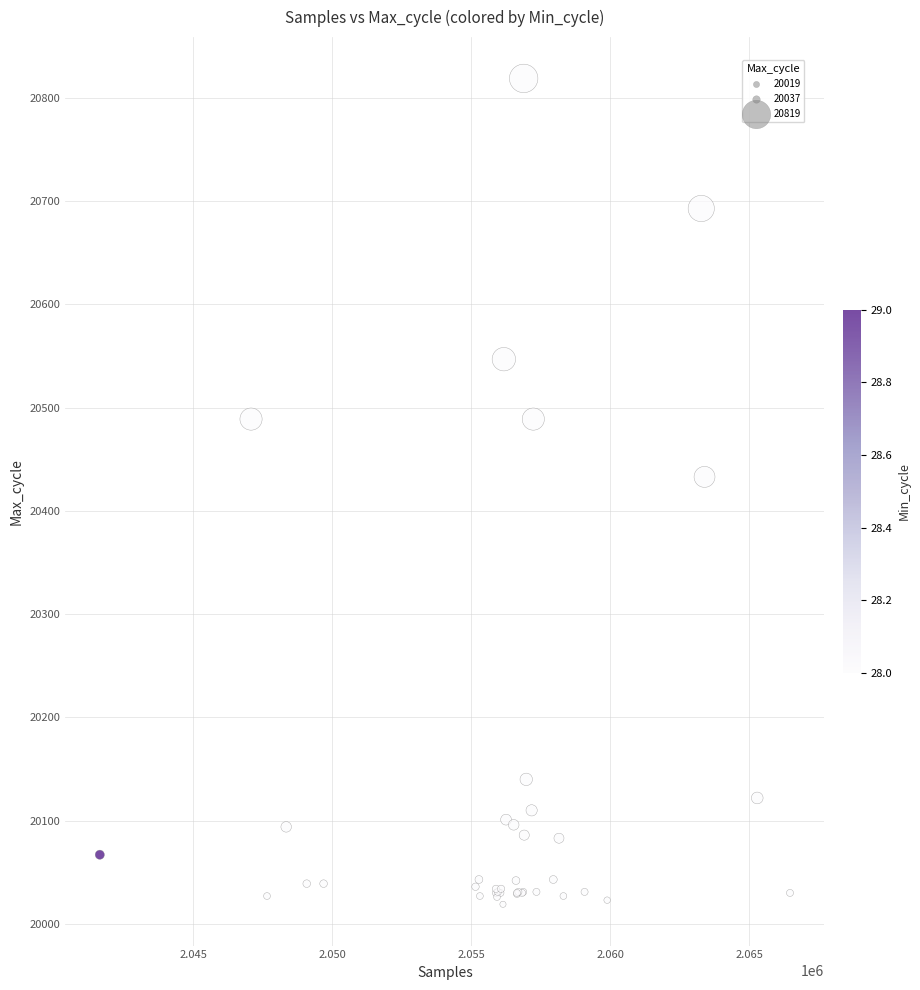

What Y value in the scatter plot is closest to 20419?

20433